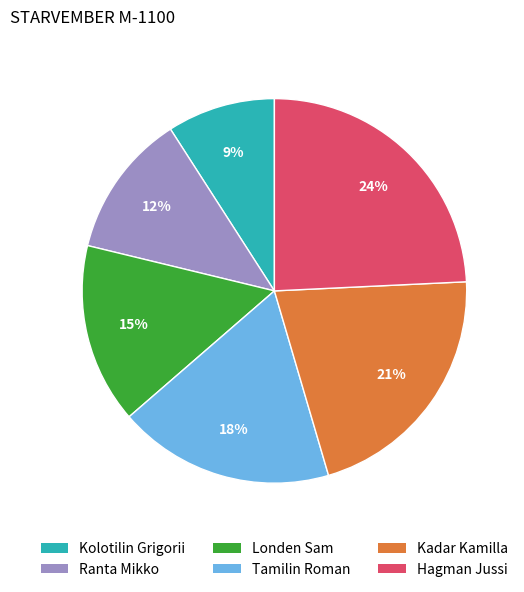

Is the sum of Londen Sam and Hagman Jussi greater than half?

No